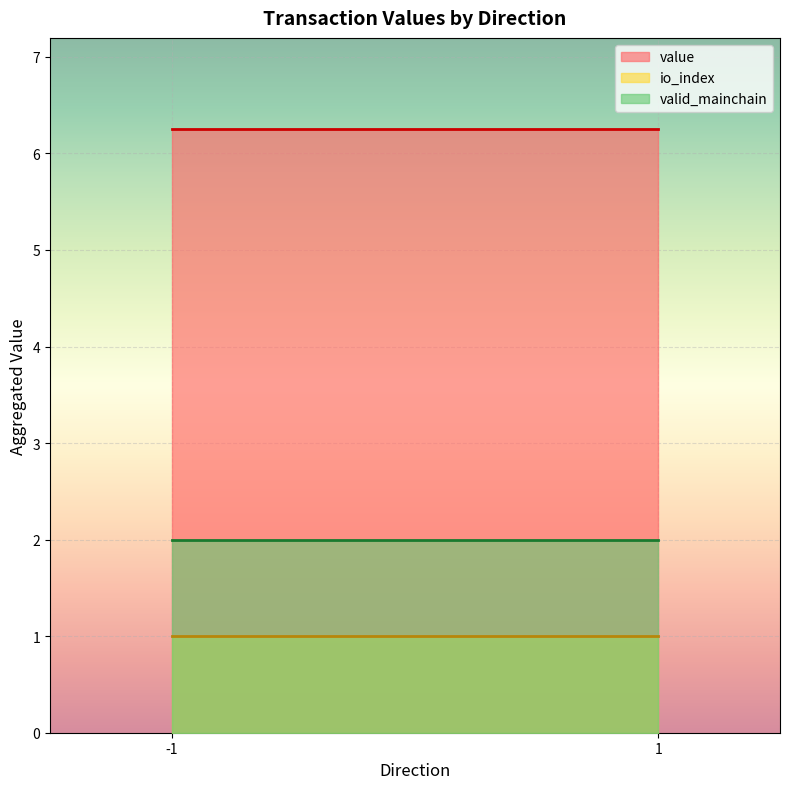

At which category is the sum across all series the highest?

-1